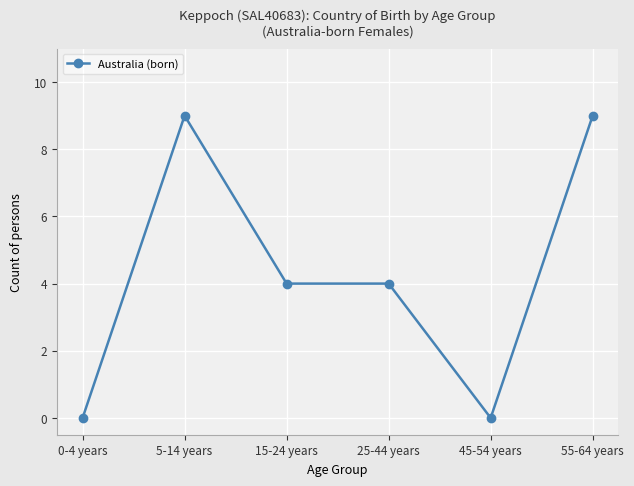

What is the label of the 1st point from the right?

55-64 years